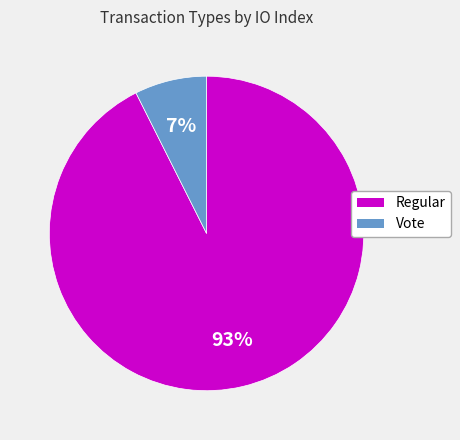

To the nearest percent, what is the combined percentage of Vote and Regular?

100%